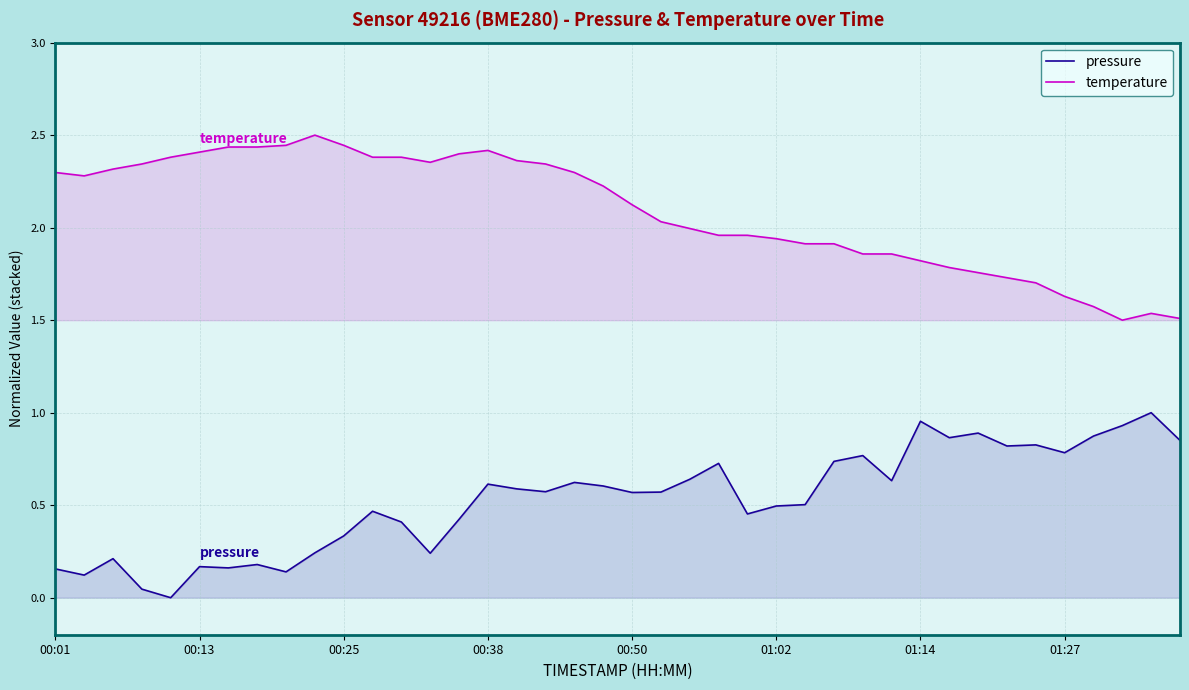

True or false: temperature has a value of 3.0 at 00:01.

False